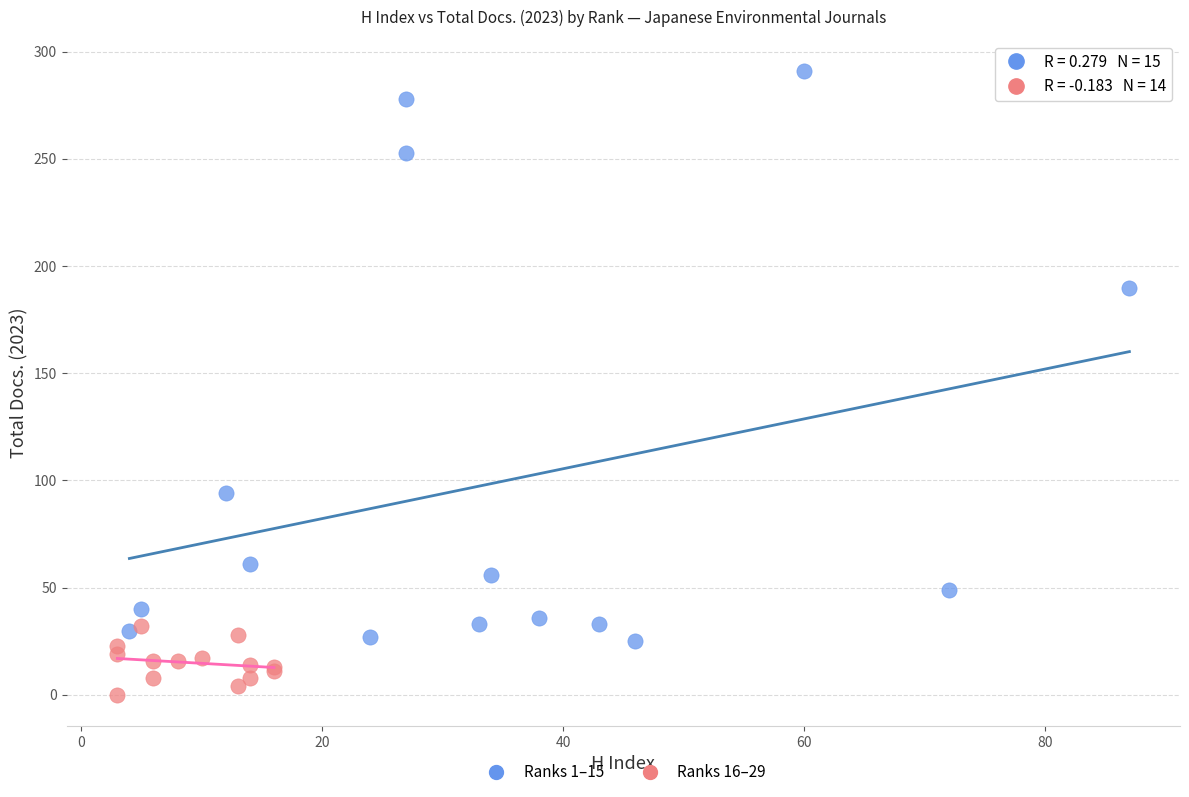

Which series reaches the maximum Y coordinate?

Ranks 1–15